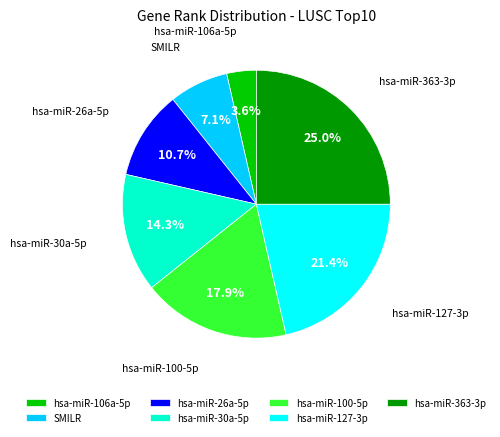

The SMILR slice represents 1% of the pie. True or false?

False